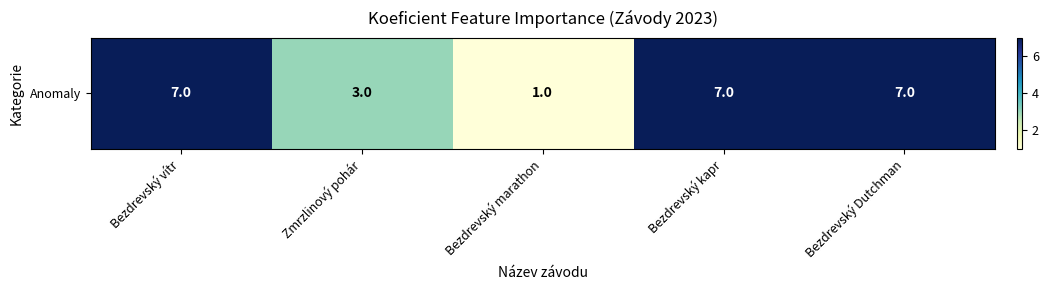

Between Zmrzlinový pohár and Bezdrevský vítr, which is larger?

Bezdrevský vítr